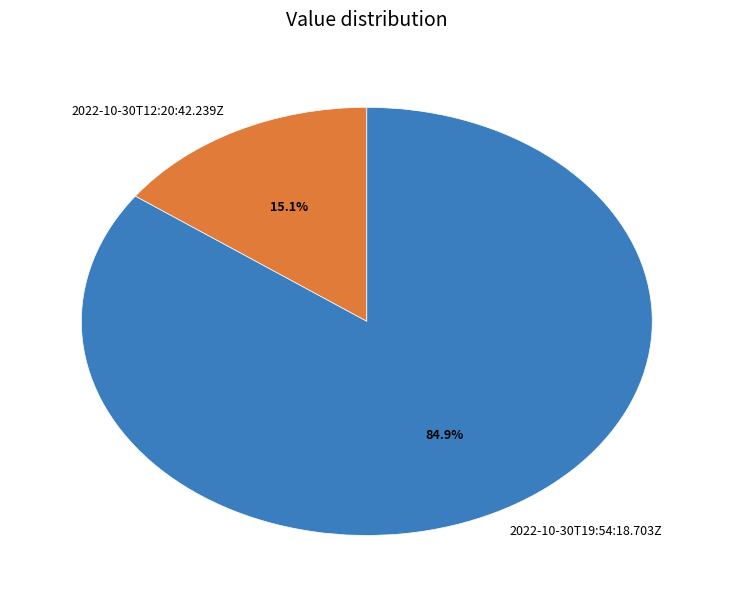

Does 2022-10-30T19:54:18.703Z account for over 50% of the chart?

Yes